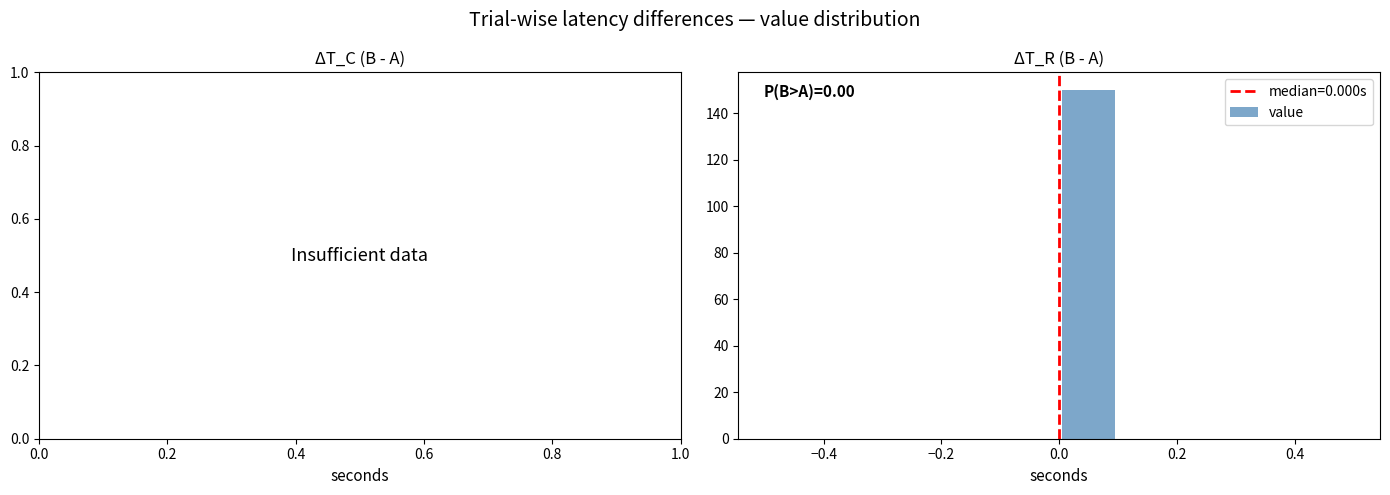

Which range on the x-axis has the tallest bar?

0.0 to 0.1